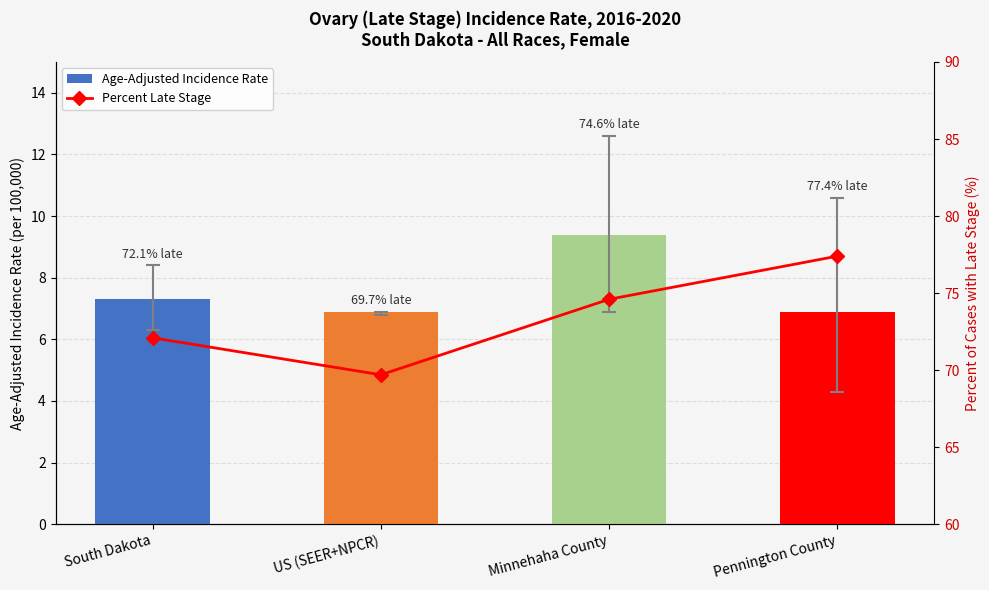

Which series changed the most between South Dakota and Pennington County?

Percent Late Stage